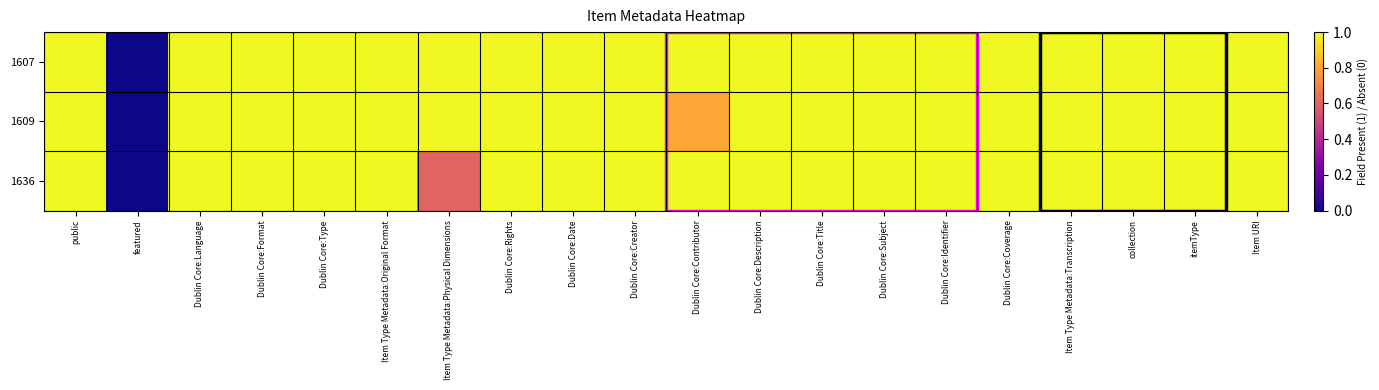

Reading right to left, list all the values displayed in this chart.

1607: Item URI=1.0	itemType=1.0	collection=1.0	Item Type Metadata:Transcription=1.0	Dublin Core:Coverage=1.0	Dublin Core:Identifier=1.0	Dublin Core:Subject=1.0	Dublin Core:Title=1.0	Dublin Core:Description=1.0	Dublin Core:Contributor=1.0	Dublin Core:Creator=1.0	Dublin Core:Date=1.0	Dublin Core:Rights=1.0	Item Type Metadata:Physical Dimensions=1.0	Item Type Metadata:Original Format=1.0	Dublin Core:Type=1.0	Dublin Core:Format=1.0	Dublin Core:Language=1.0	featured=0.0	public=1.0
1609: Item URI=1.0	itemType=1.0	collection=1.0	Item Type Metadata:Transcription=1.0	Dublin Core:Coverage=1.0	Dublin Core:Identifier=1.0	Dublin Core:Subject=1.0	Dublin Core:Title=1.0	Dublin Core:Description=1.0	Dublin Core:Contributor=0.8	Dublin Core:Creator=1.0	Dublin Core:Date=1.0	Dublin Core:Rights=1.0	Item Type Metadata:Physical Dimensions=1.0	Item Type Metadata:Original Format=1.0	Dublin Core:Type=1.0	Dublin Core:Format=1.0	Dublin Core:Language=1.0	featured=0.0	public=1.0
1636: Item URI=1.0	itemType=1.0	collection=1.0	Item Type Metadata:Transcription=1.0	Dublin Core:Coverage=1.0	Dublin Core:Identifier=1.0	Dublin Core:Subject=1.0	Dublin Core:Title=1.0	Dublin Core:Description=1.0	Dublin Core:Contributor=1.0	Dublin Core:Creator=1.0	Dublin Core:Date=1.0	Dublin Core:Rights=1.0	Item Type Metadata:Physical Dimensions=0.6	Item Type Metadata:Original Format=1.0	Dublin Core:Type=1.0	Dublin Core:Format=1.0	Dublin Core:Language=1.0	featured=0.0	public=1.0